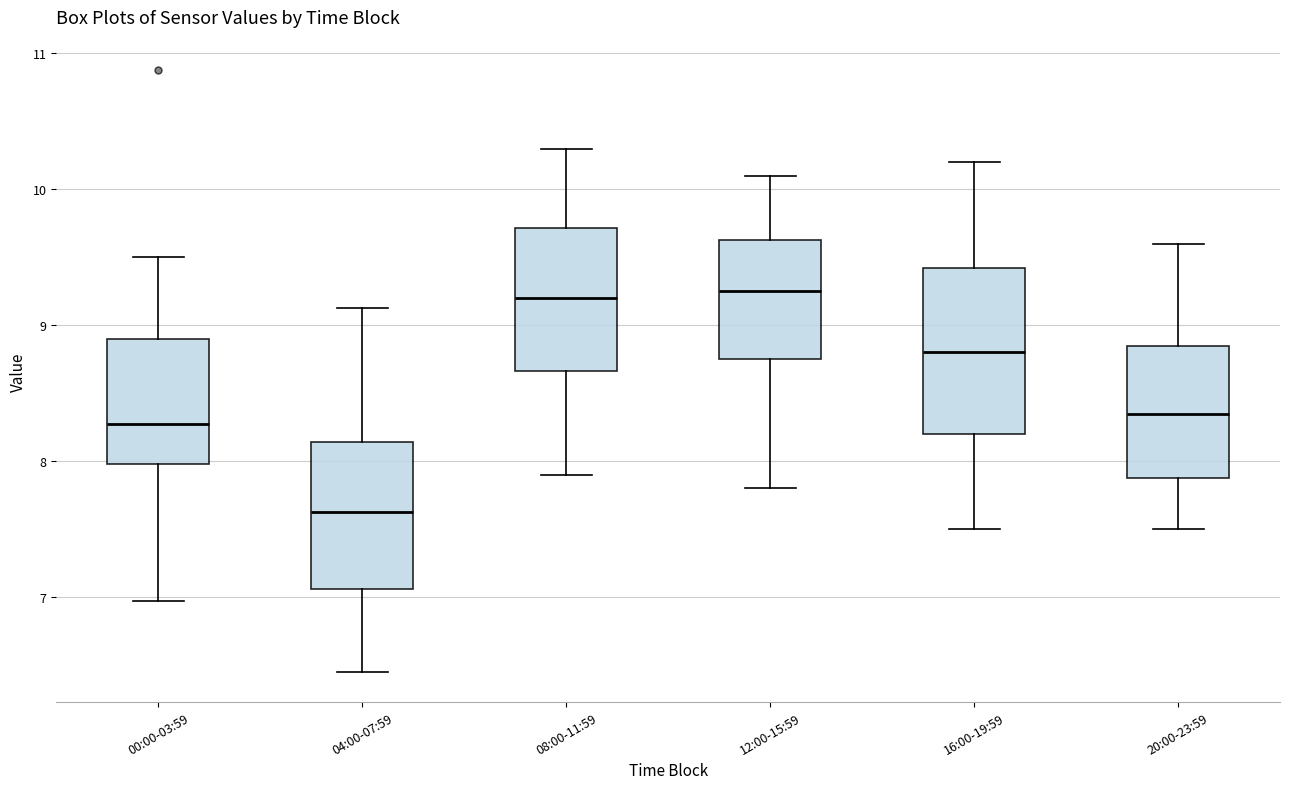

Where is the lower edge of the box for 20:00-23:59 on the y-axis? The values are not printed on the chart, so give them approximately, as read against the axis.

7.9